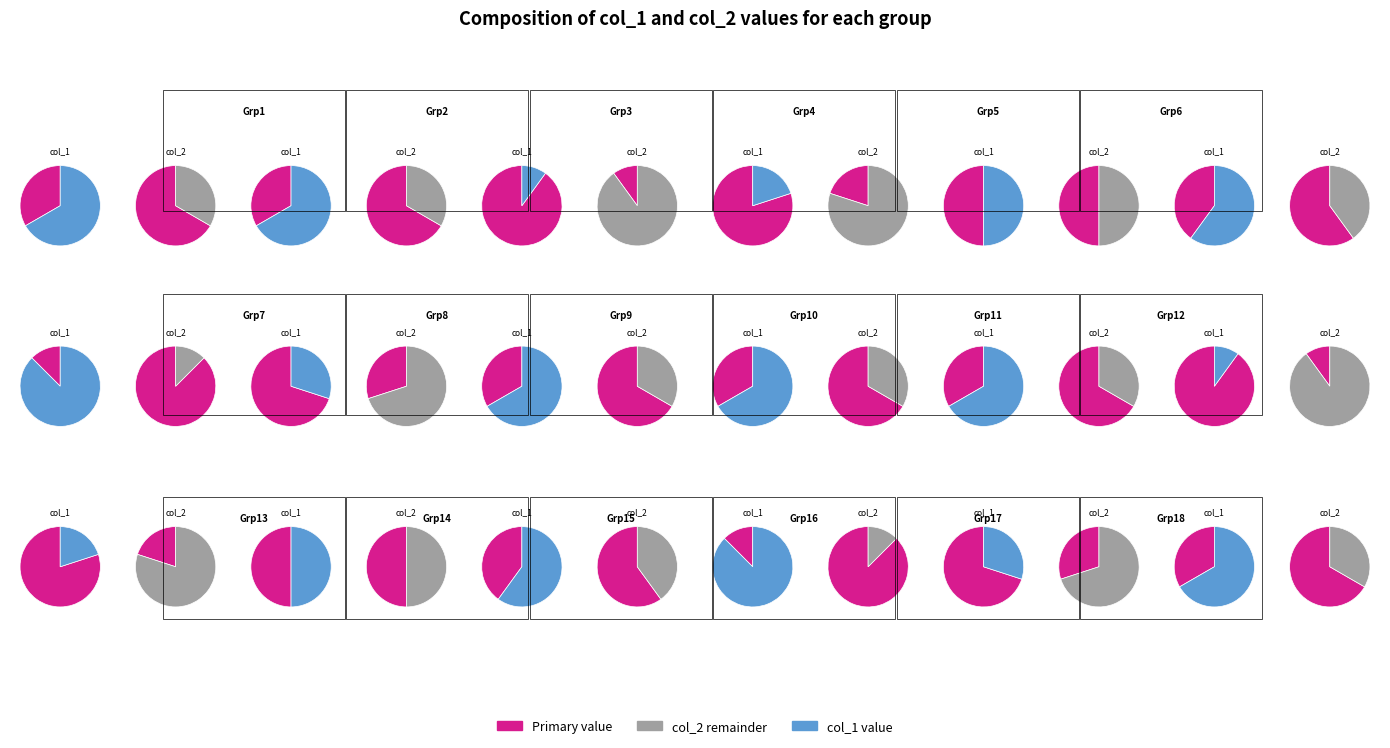

What percentage is the 4 slice, to the nearest percent?

9%